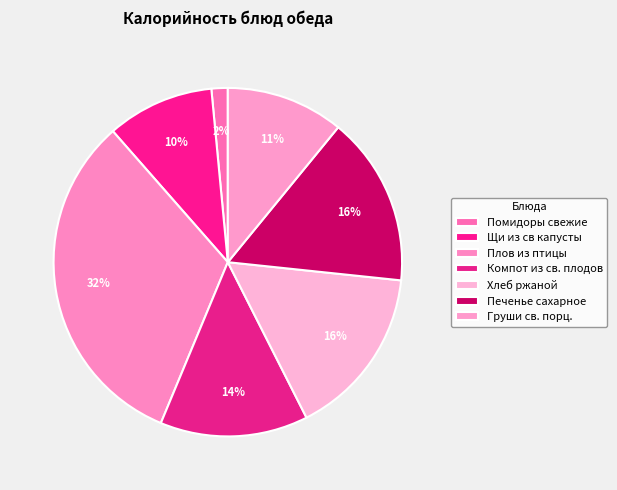

Is there a majority slice in this chart?

No